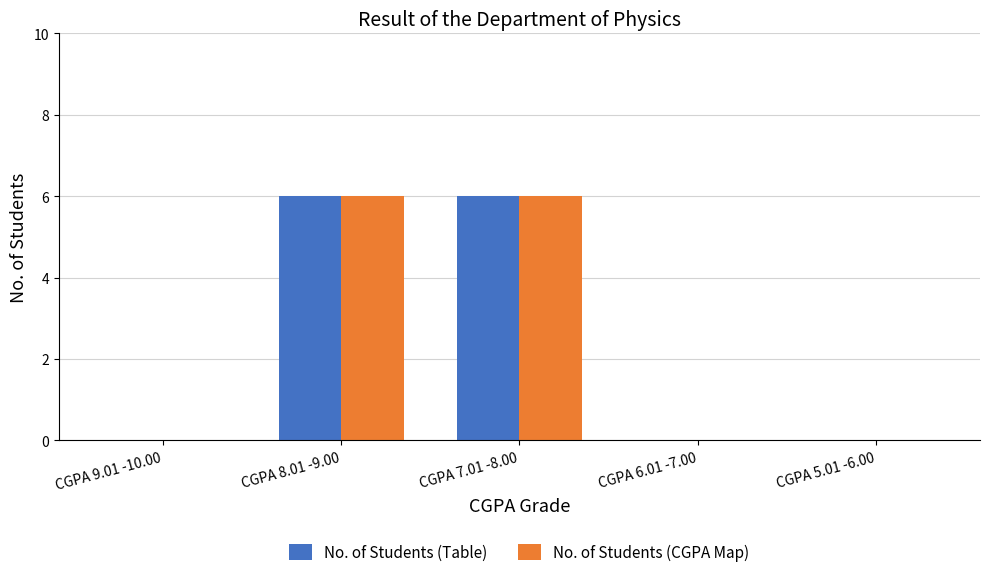

Is the value of No. of Students (Table) at CGPA 9.01 -10.00 greater than the value of No. of Students (CGPA Map) at CGPA 8.01 -9.00?

No